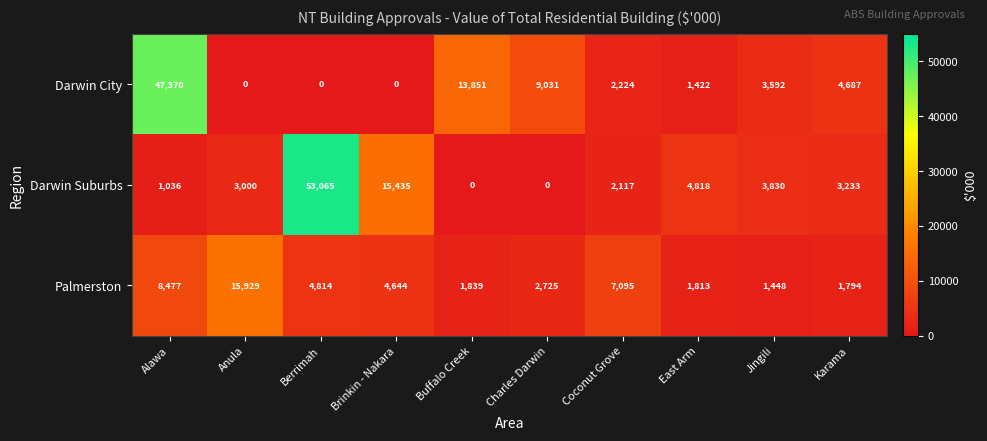

Which series has the largest range (max minus min)?

Darwin Suburbs